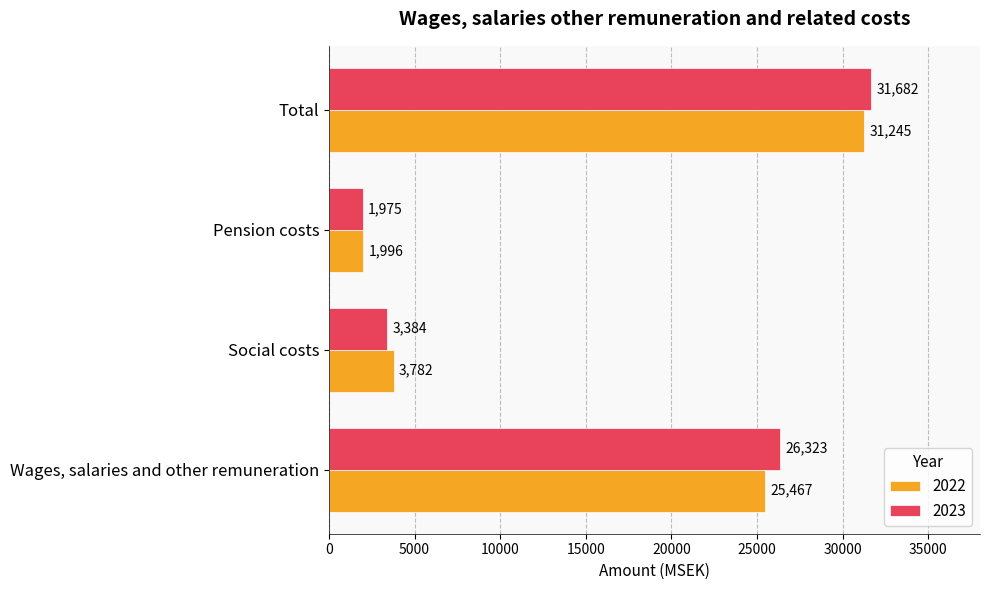

The 2022 series shows 31245 at Total. True or false?

True